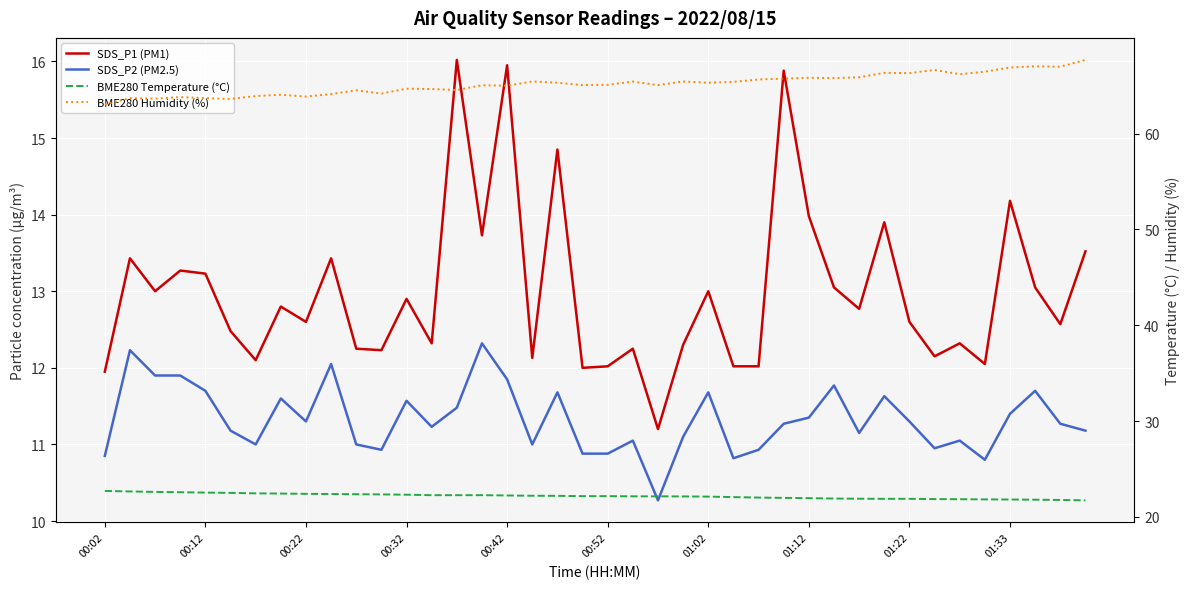

What are all the series names shown in the legend?

SDS_P1 (PM1), SDS_P2 (PM2.5), BME280 Temperature (°C), BME280 Humidity (%)